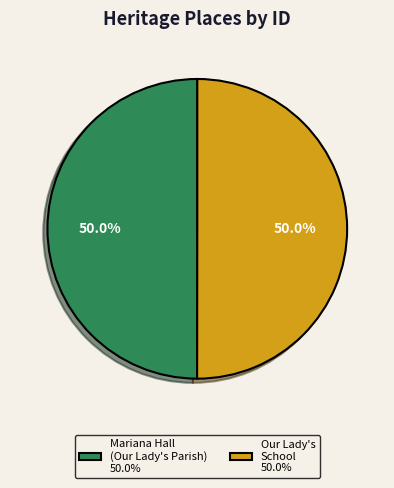

Is the sum of Mariana Hall (Our Lady's Parish) 50.0% and Our Lady's School 50.0% greater than half?

Yes